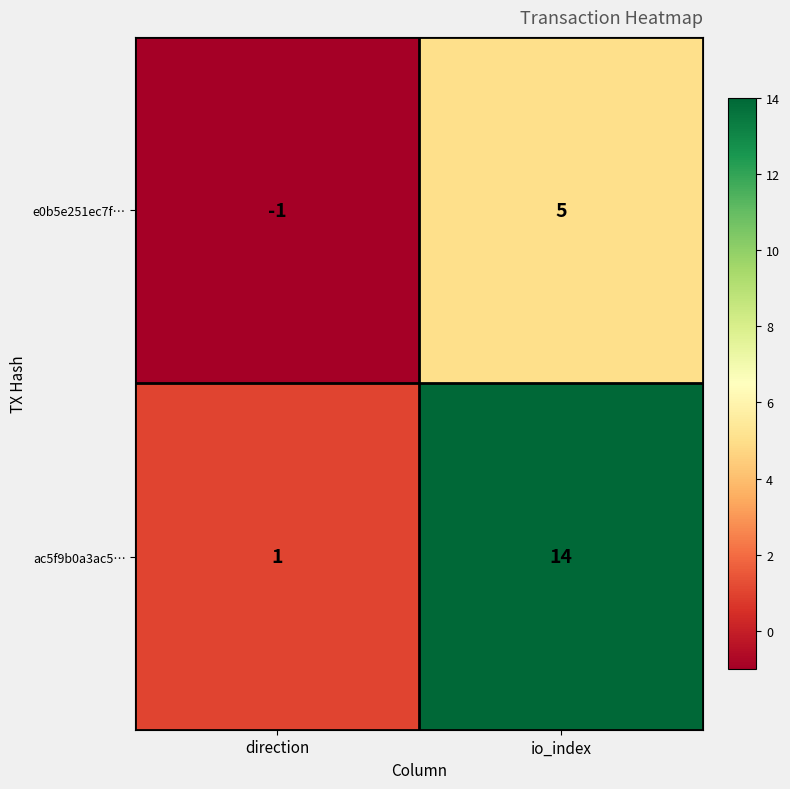

What is the difference between the ac5f9b0a3ac5… values at io_index and direction?

13